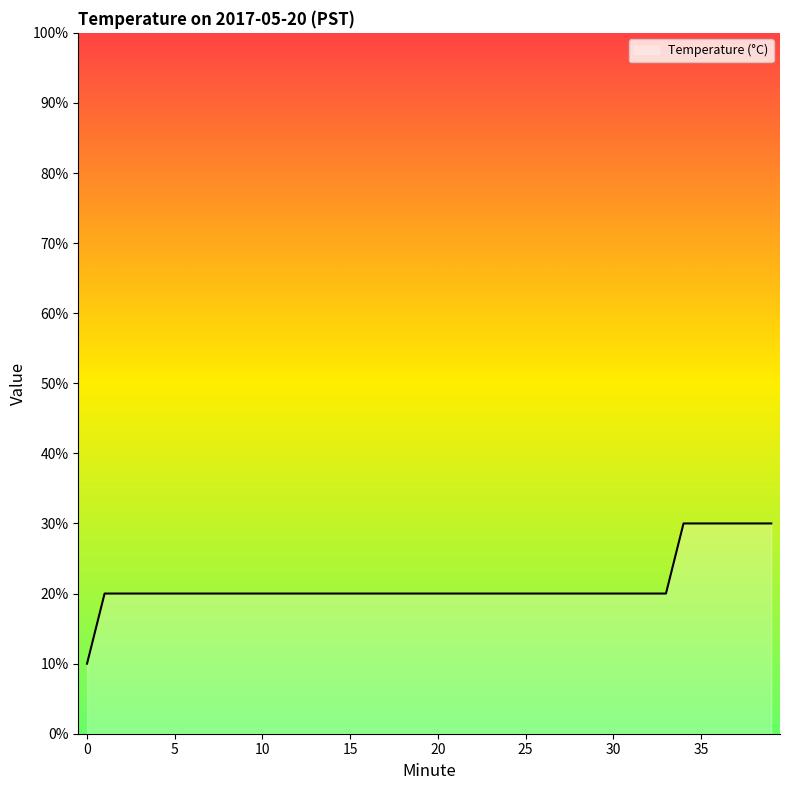

What is the difference between the maximum and minimum values?

20.0